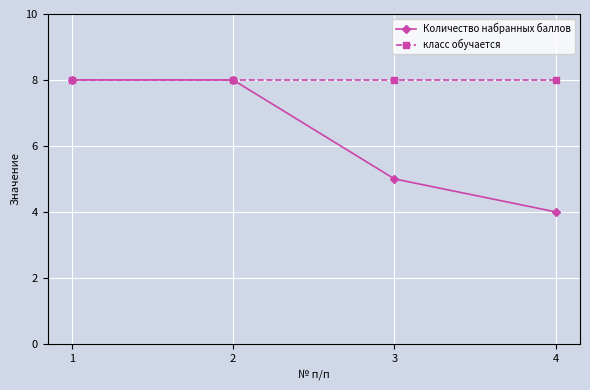

Is it true that Количество набранных баллов equals 12 at 1?

False